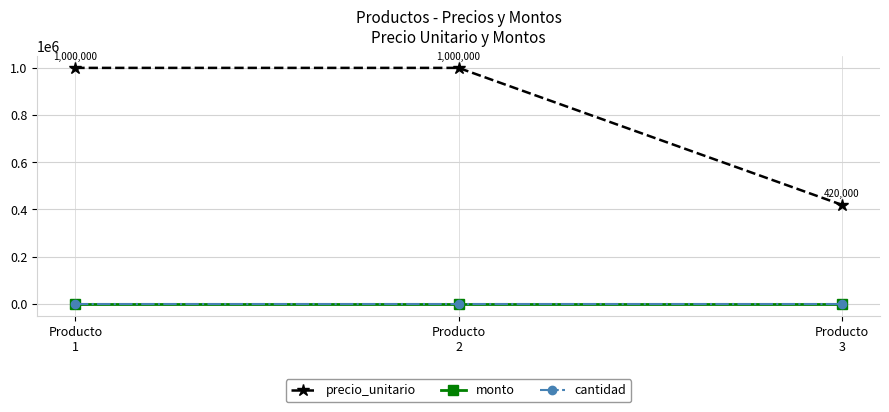

At how many categories does at least one series exceed 125467?

3